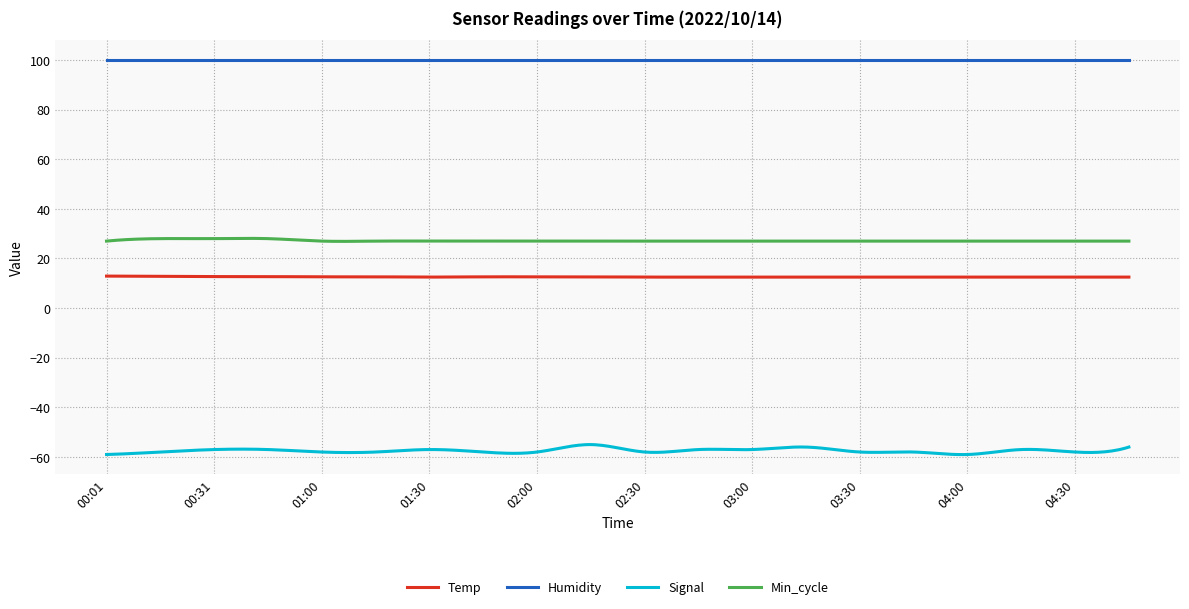

Which series has the largest total across all categories?

Humidity